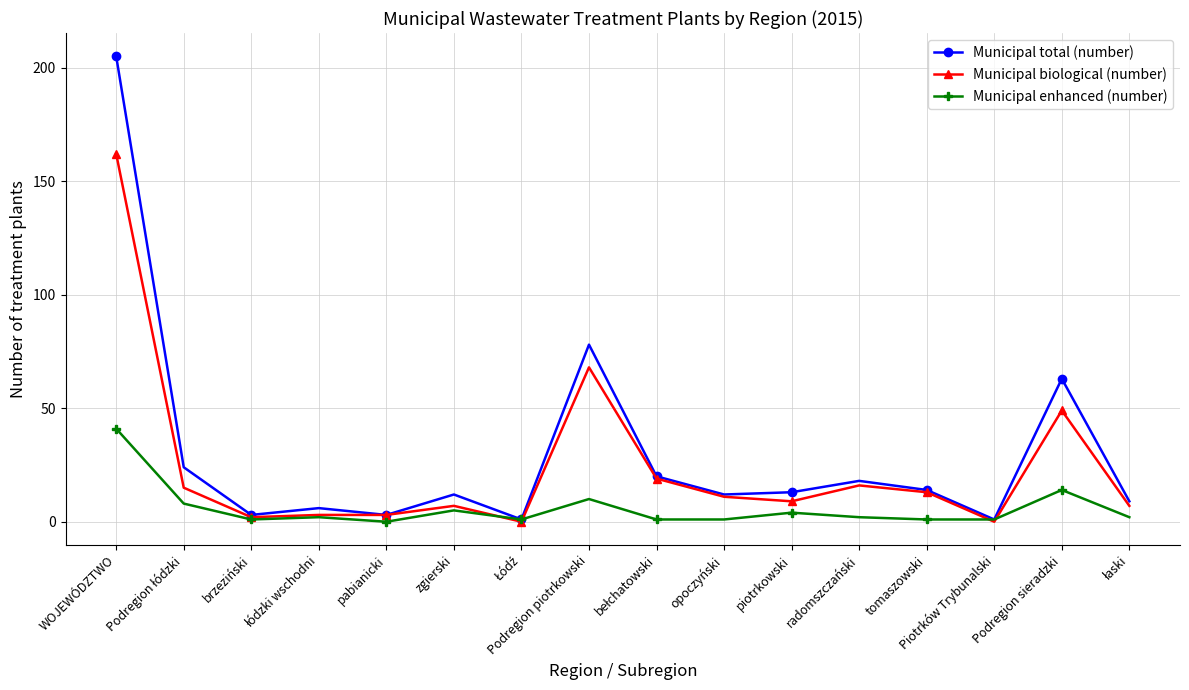

Which series has the largest range (max minus min)?

Municipal total (number)